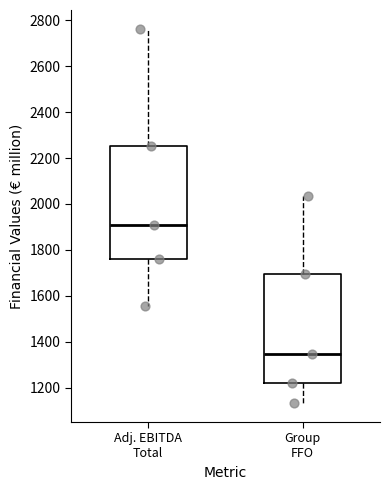

Reading left to right, transcribe this box plot: for each box, give where its median line is, the range the box spans, and where its two whiskers end, as read against the y-axis. The values are not printed on the chart, so give them approximately, as read against the axis.

Adj. EBITDA Total: median 1900, box 1760 to 2260, whiskers 1560 to 2760
Group FFO: median 1340, box 1220 to 1700, whiskers 1140 to 2040